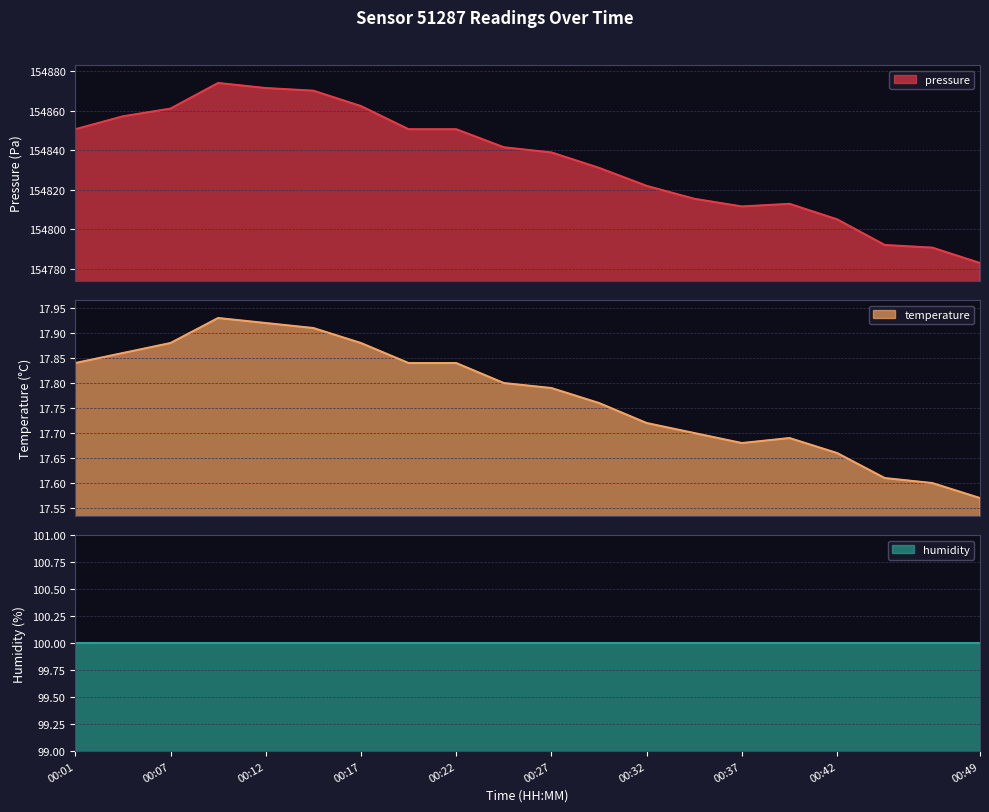

What is the lowest value of the pressure series?

154782.9